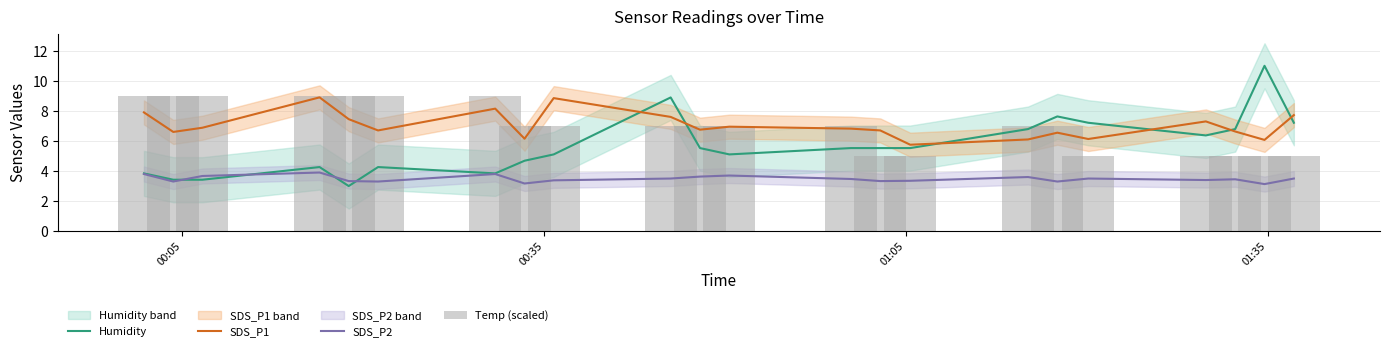

How many data points in Temp (scaled) are above 6?

15